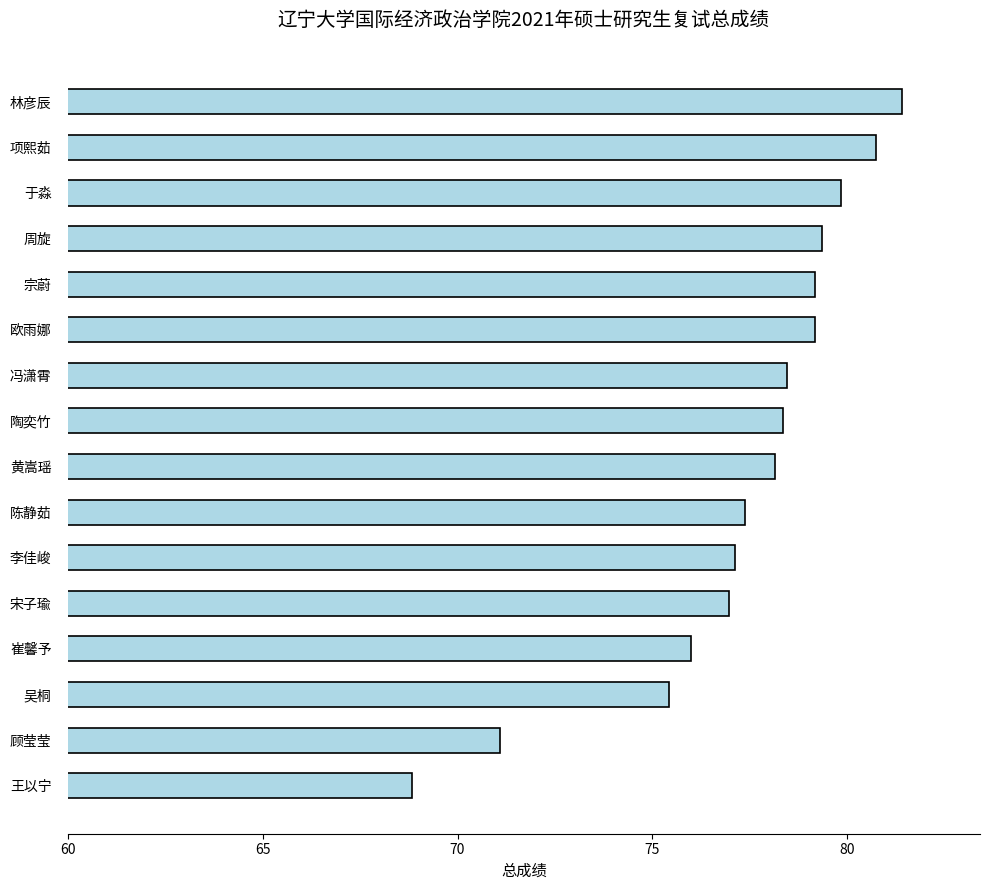

Is it true that the value at 项熙茹 is 30.2?

False